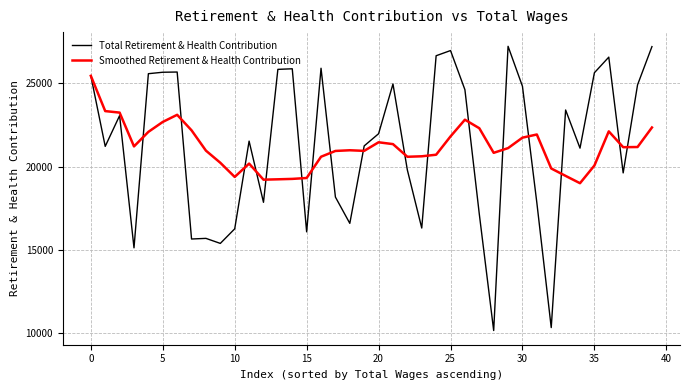

Which series has the largest range (max minus min)?

Total Retirement & Health Contribution